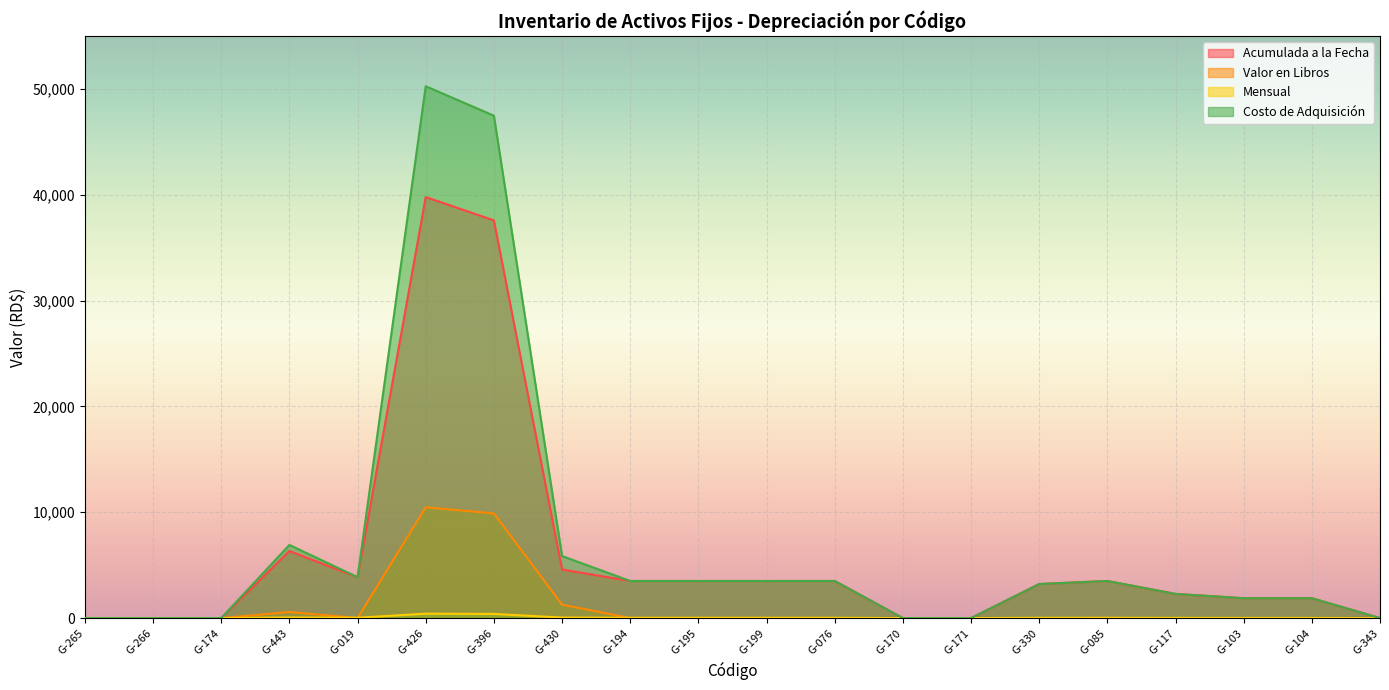

What are all the series names shown in the legend?

Acumulada a la Fecha, Valor en Libros, Mensual, Costo de Adquisición